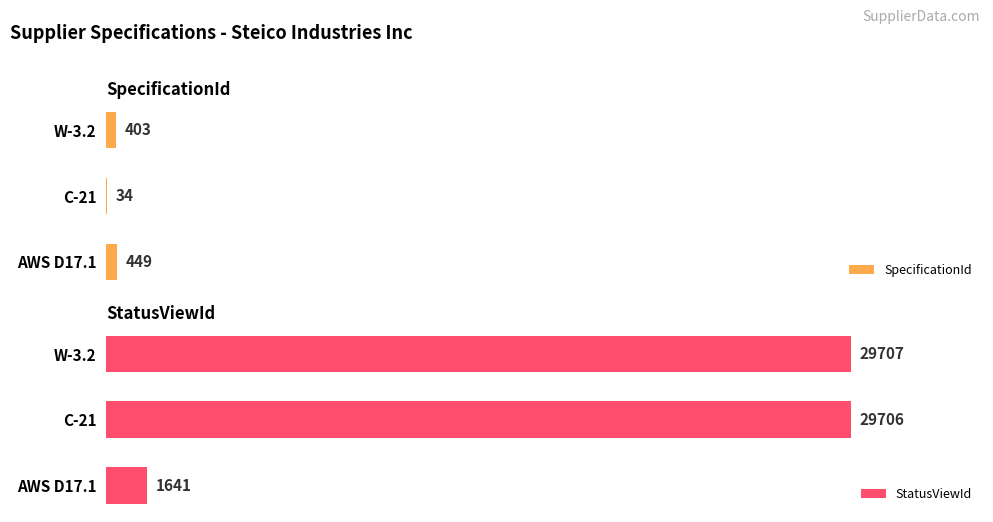

Which category has the highest value in the SpecificationId series?

AWS D17.1